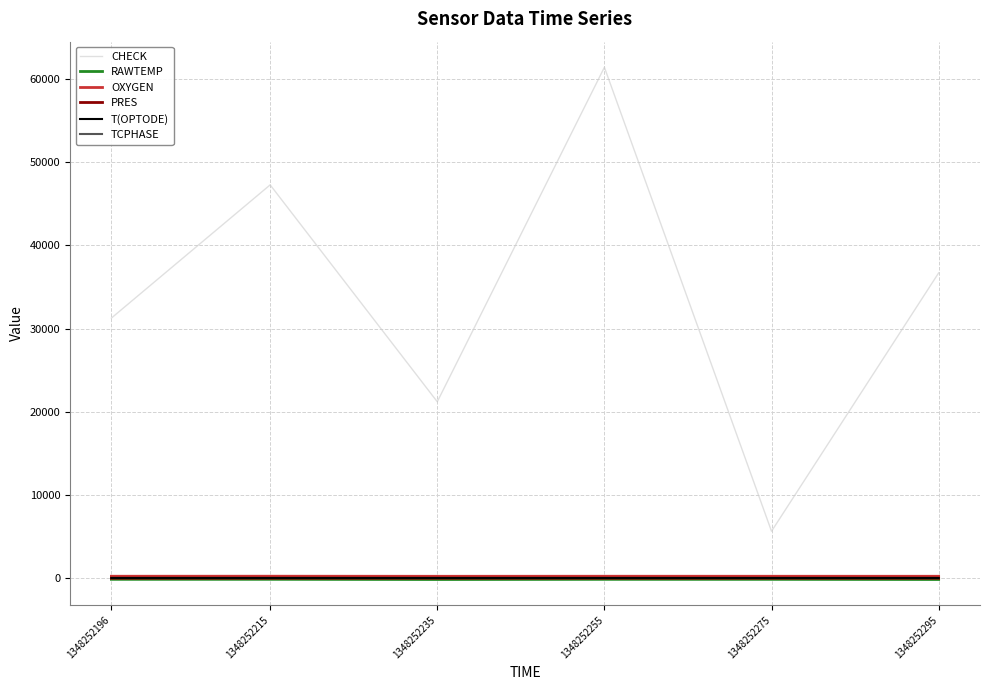

What is the sum of all T(OPTODE) values?

162.8